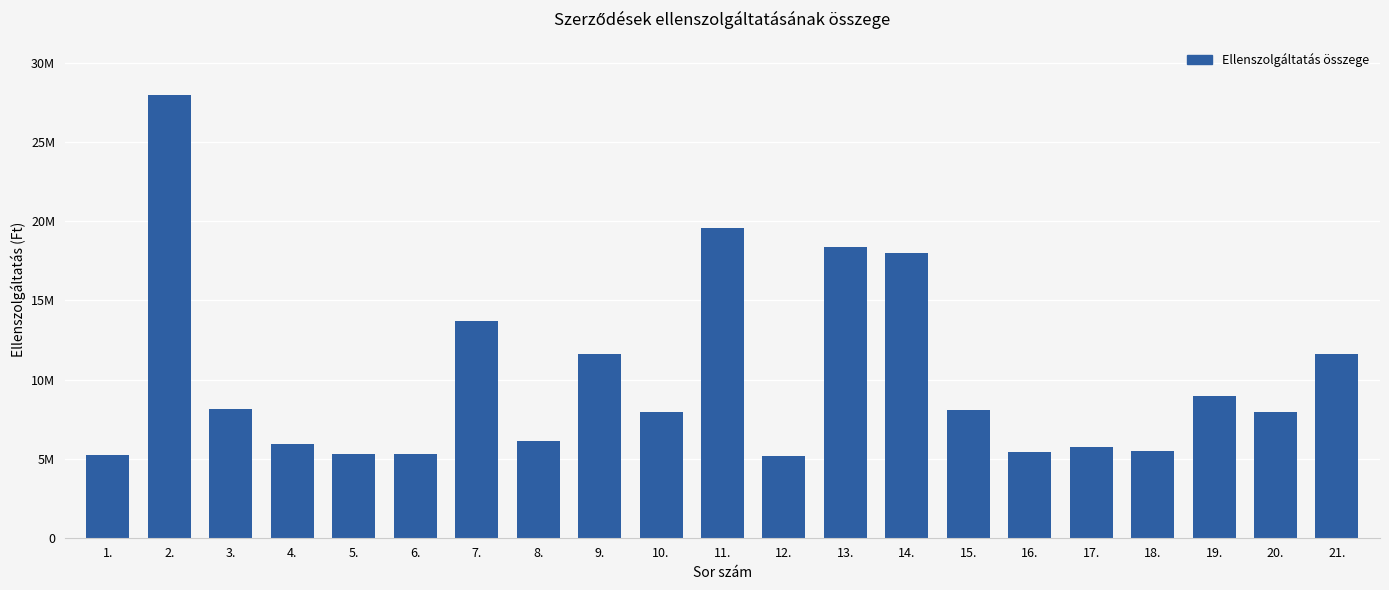

Between 18. and 16., which is larger?

18.